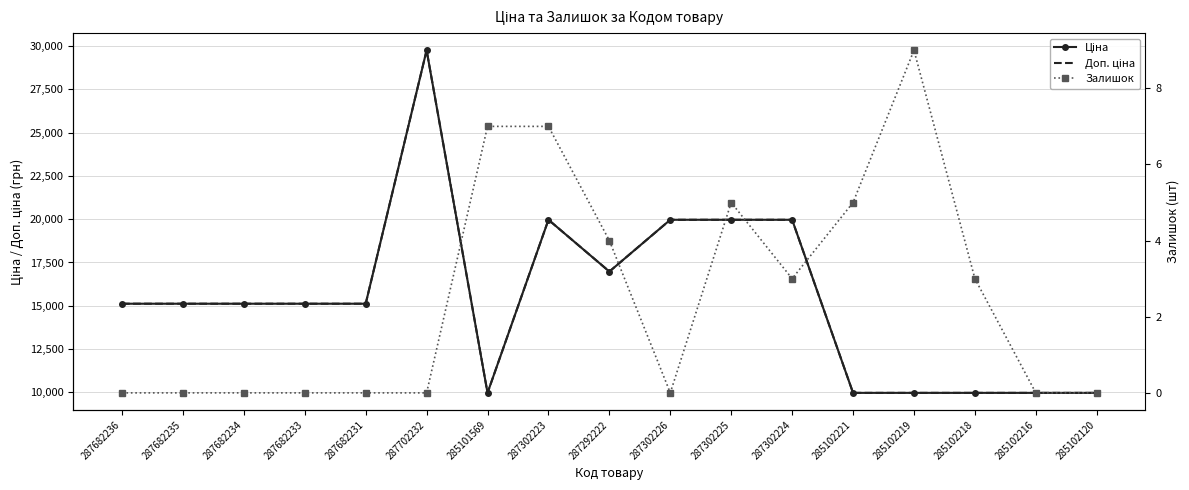

How many Залишок values are between 0 and 5?

14